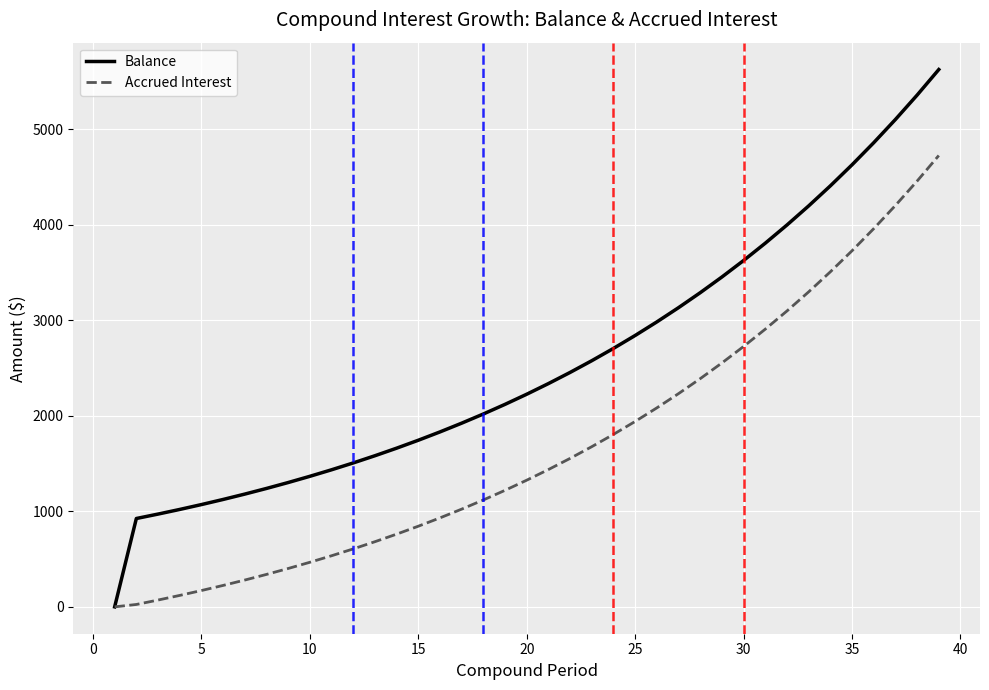

What is the highest value of the Accrued Interest series?

4725.3